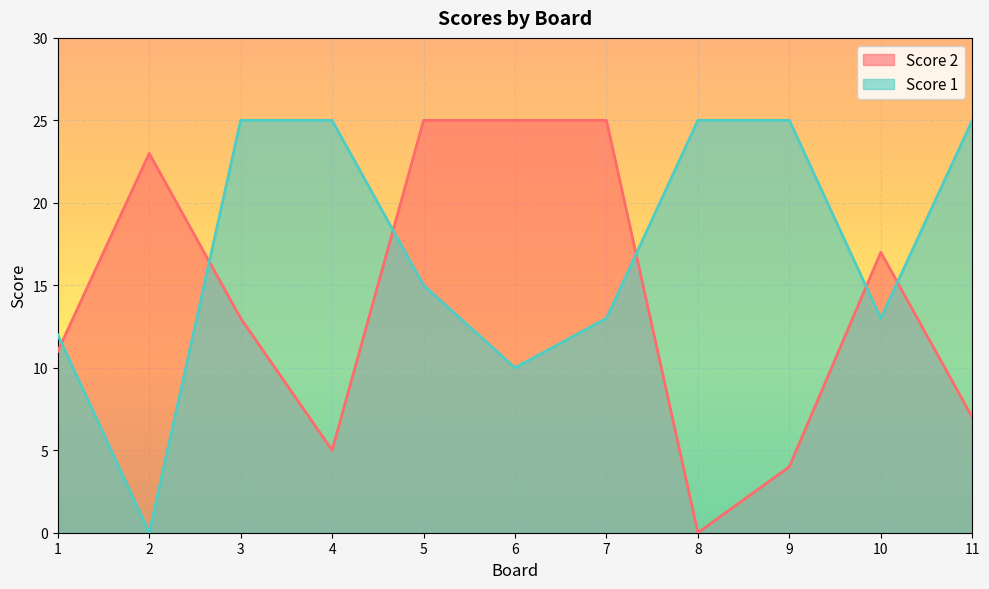

At which category is the sum across all series the highest?

5